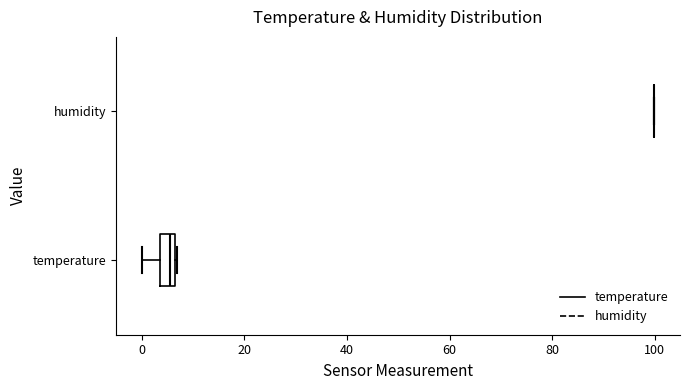

Where is the left edge of the box for temperature on the x-axis? The values are not printed on the chart, so give them approximately, as read against the axis.

4